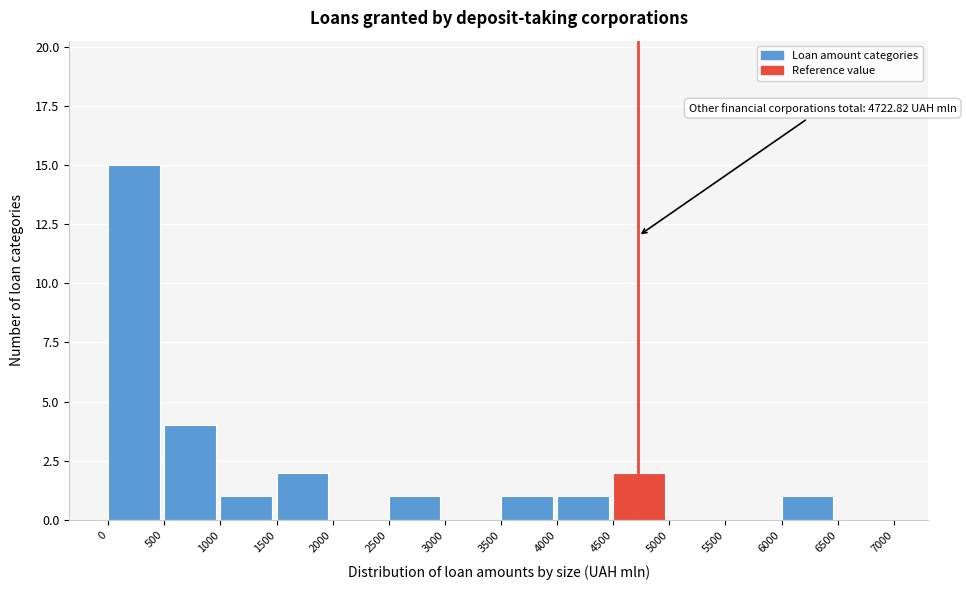

Over which range of the x-axis is the bar tallest?

0 to 500